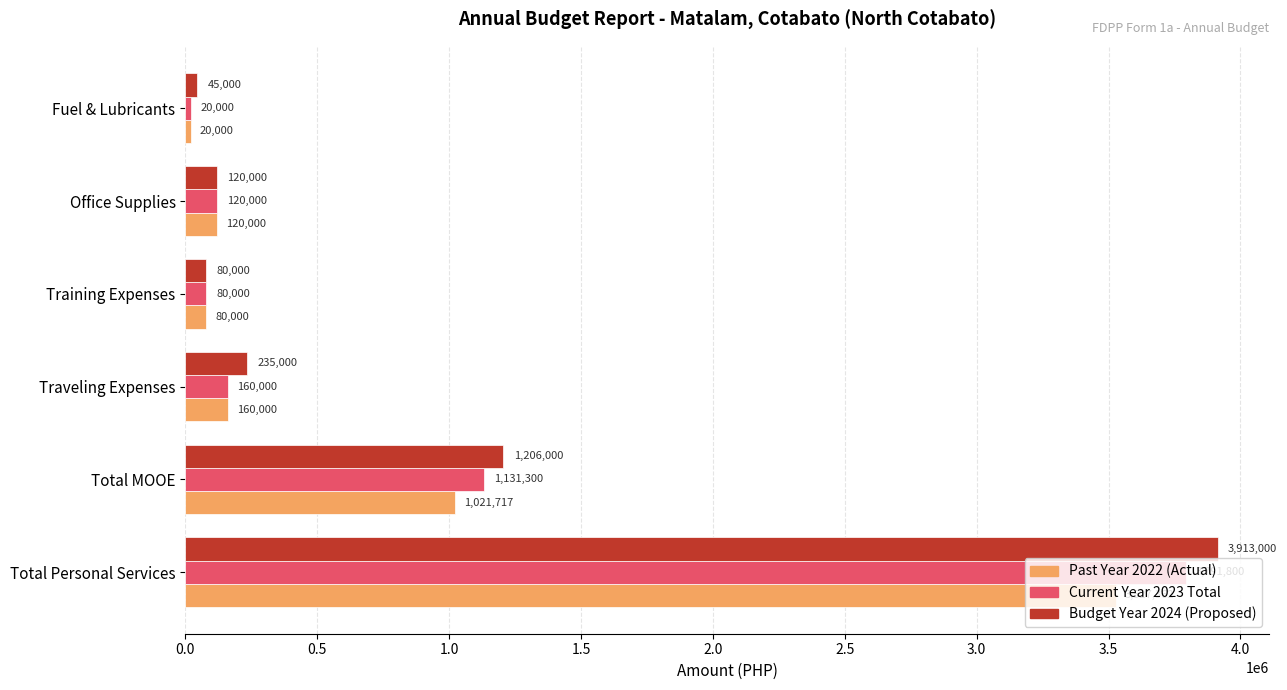

What is the maximum value shown in the chart?

3913000.0